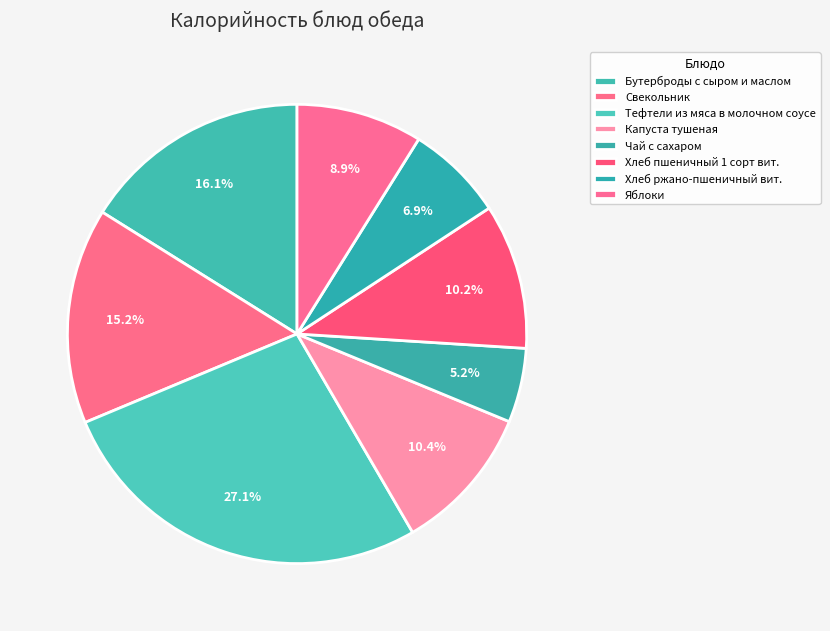

How many segments does this pie chart have?

8